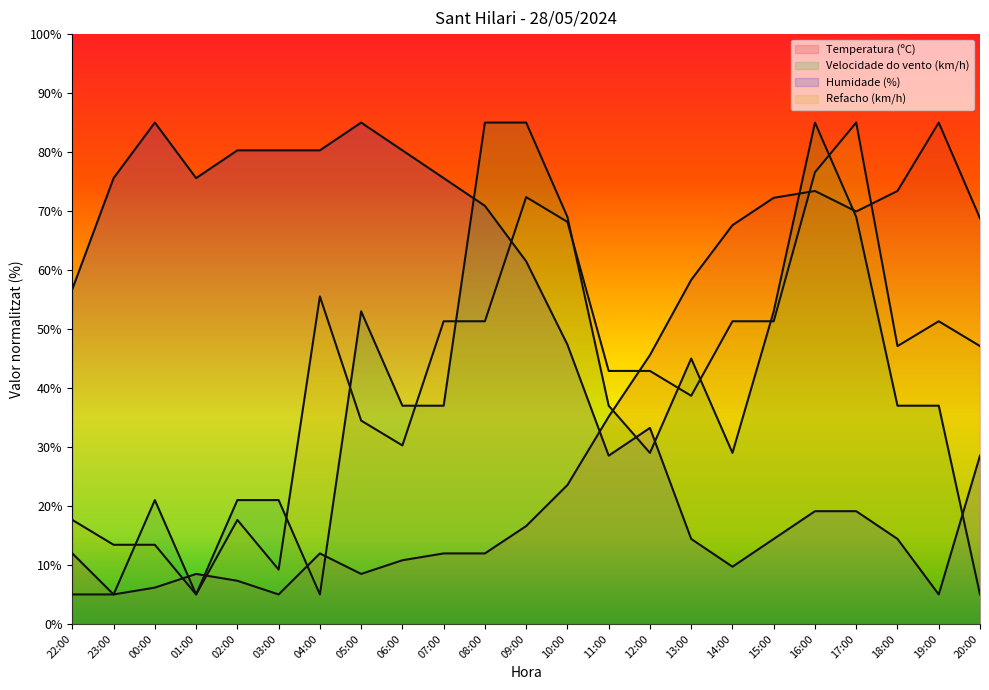

At which category does Humidade (%) reach its first local peak?

00:00